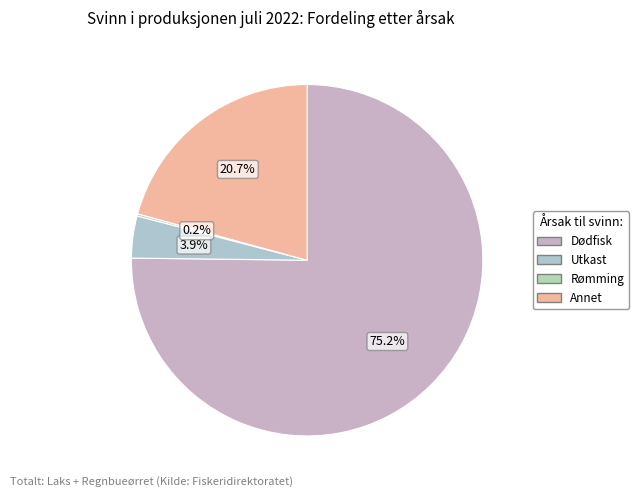

Which category accounts for the majority?

Dødfisk